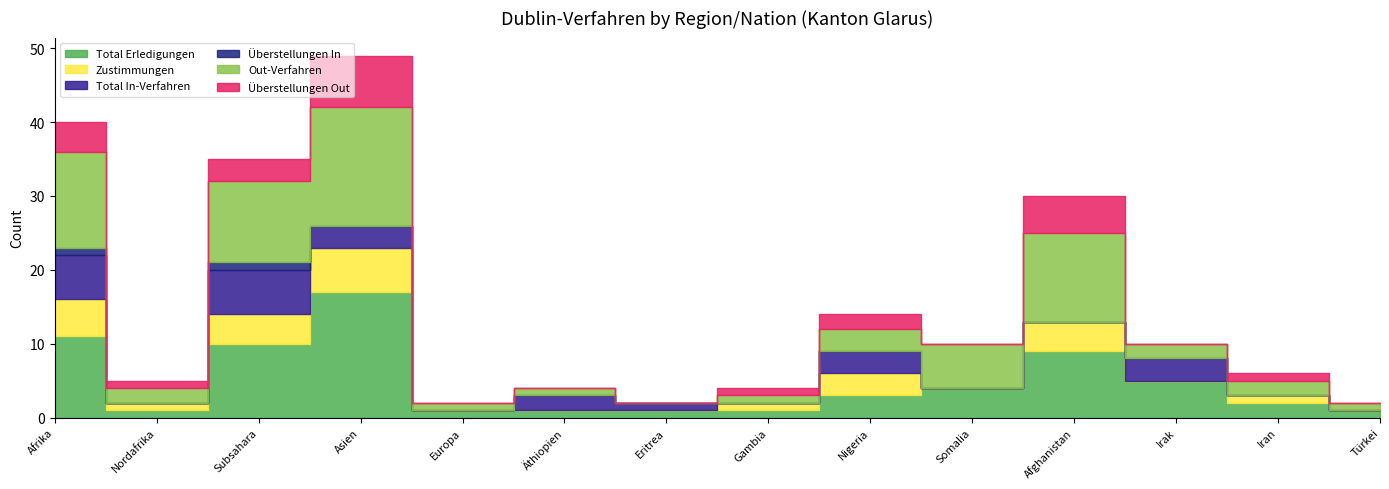

What are all the series names shown in the legend?

Total Erledigungen, Zustimmungen, Total In-Verfahren, Überstellungen In, Out-Verfahren, Überstellungen Out